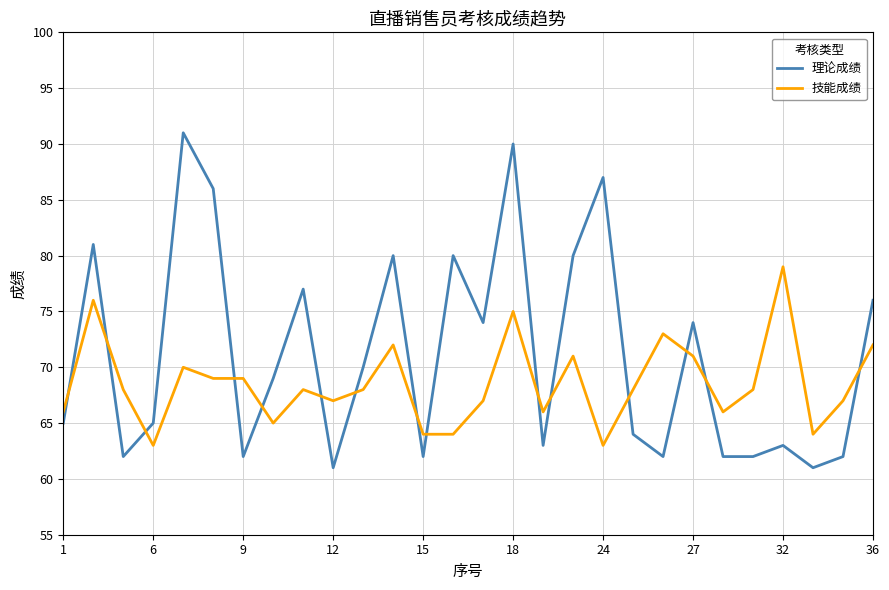

What is the sum of all 理论成绩 values?

1991